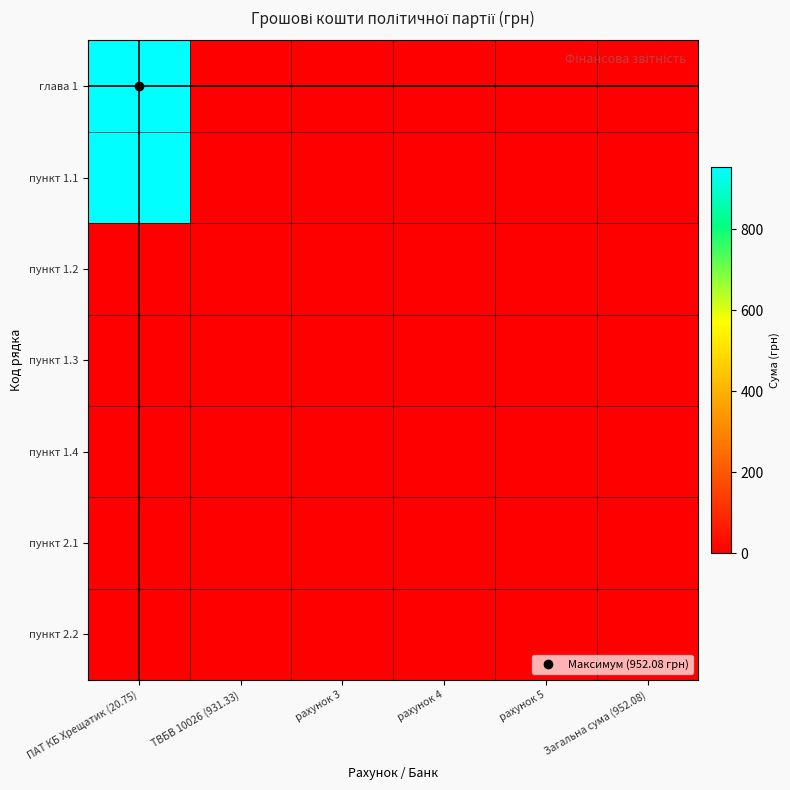

At which category is the sum across all series the highest?

ПАТ КБ Хрещатик (20.75)